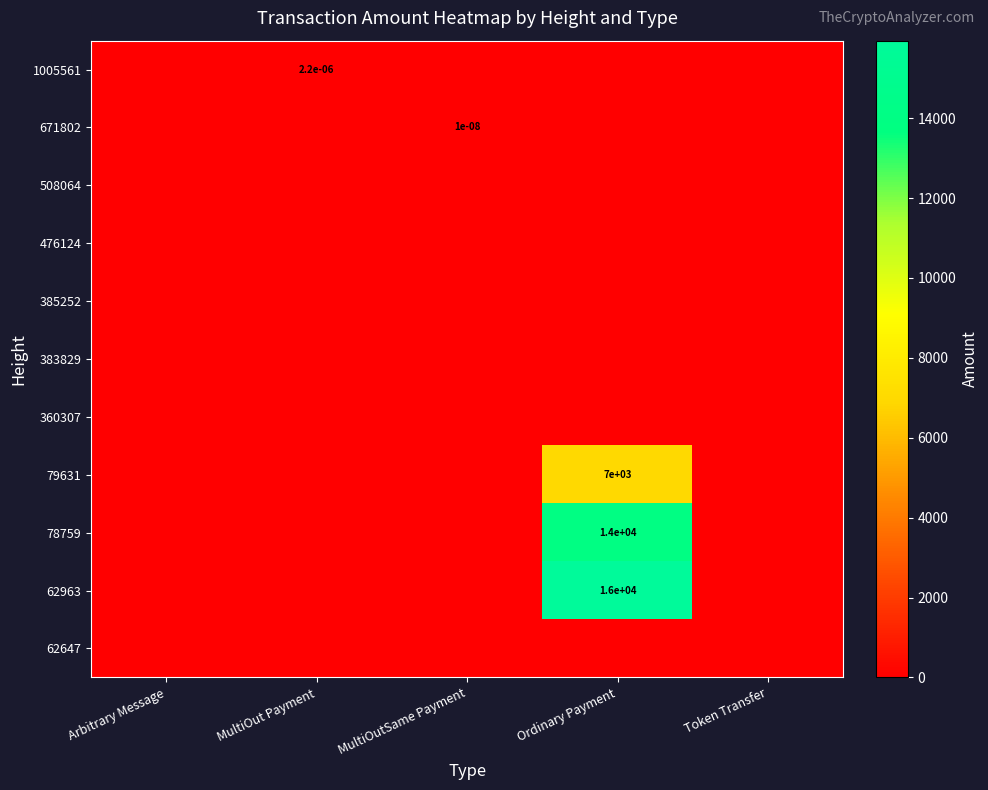

How many series are shown in this chart?

11